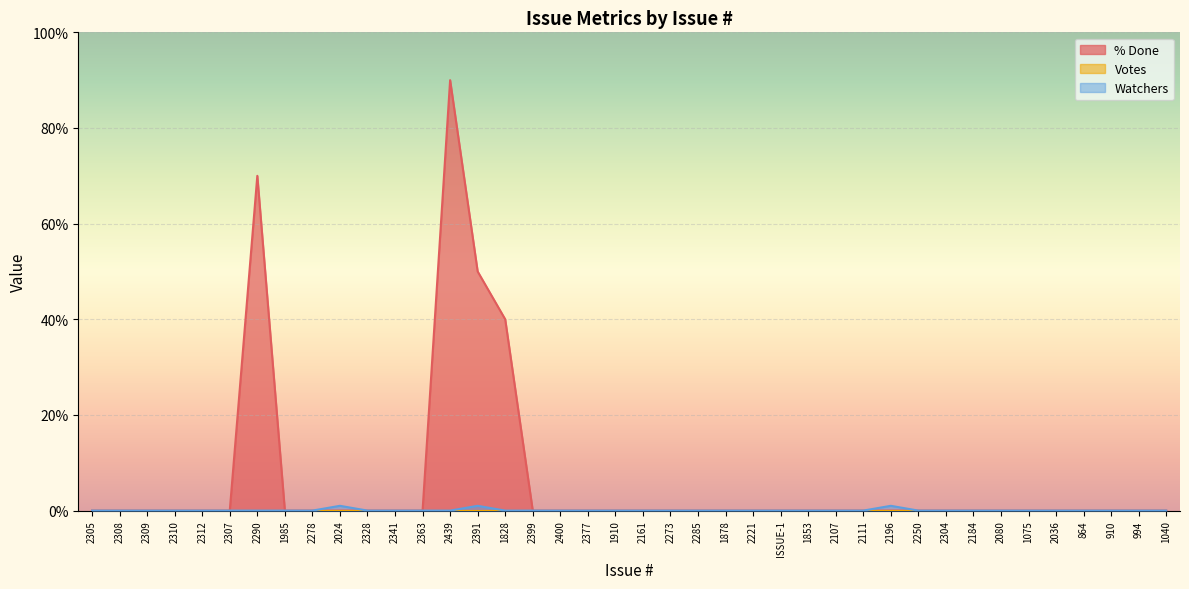

Is it true that Watchers equals 0 at 1878?

True